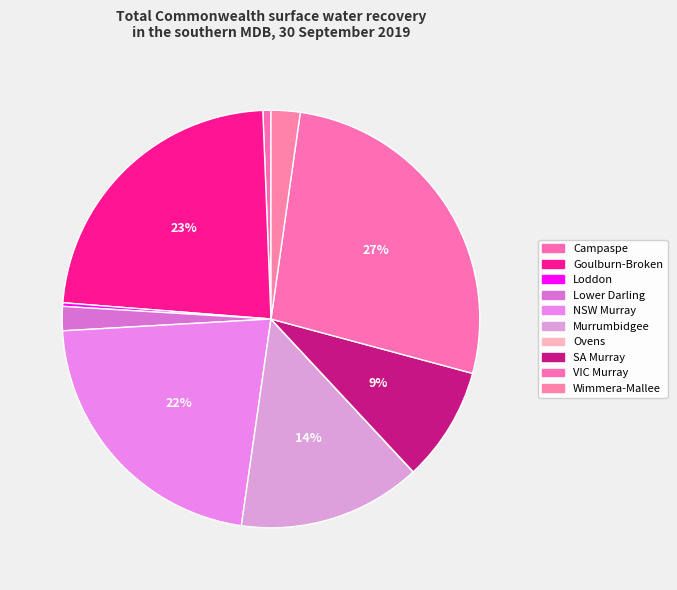

Count the number of slices in the pie.

10